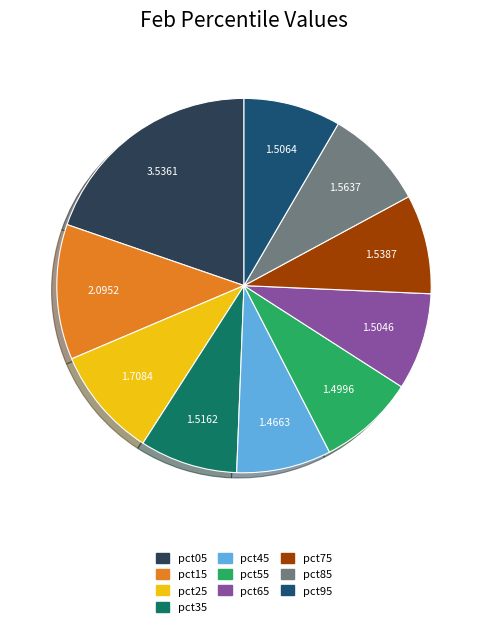

Is the sum of pct25 and pct95 greater than half?

No